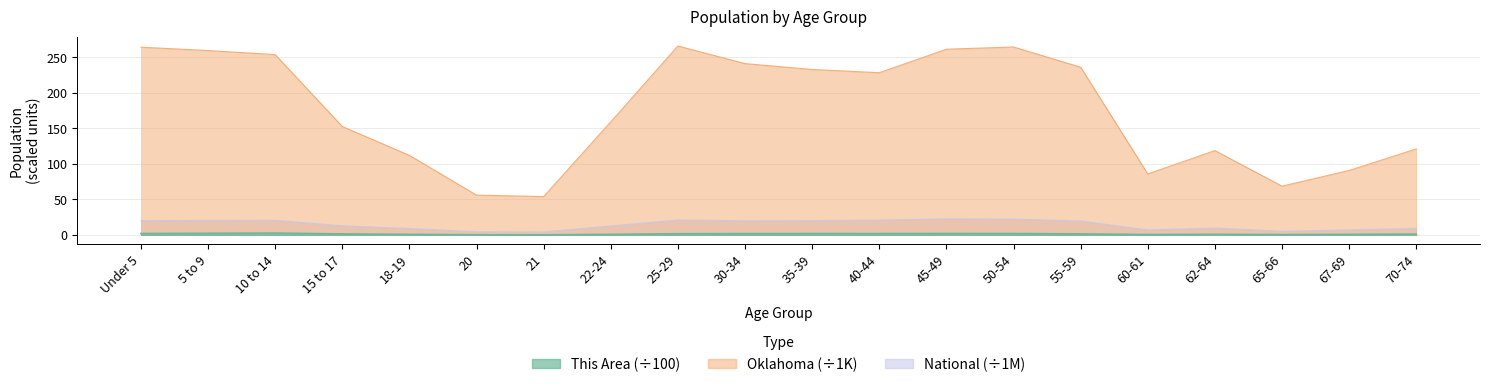

True or false: This Area and Oklahoma intersect in this chart.

False